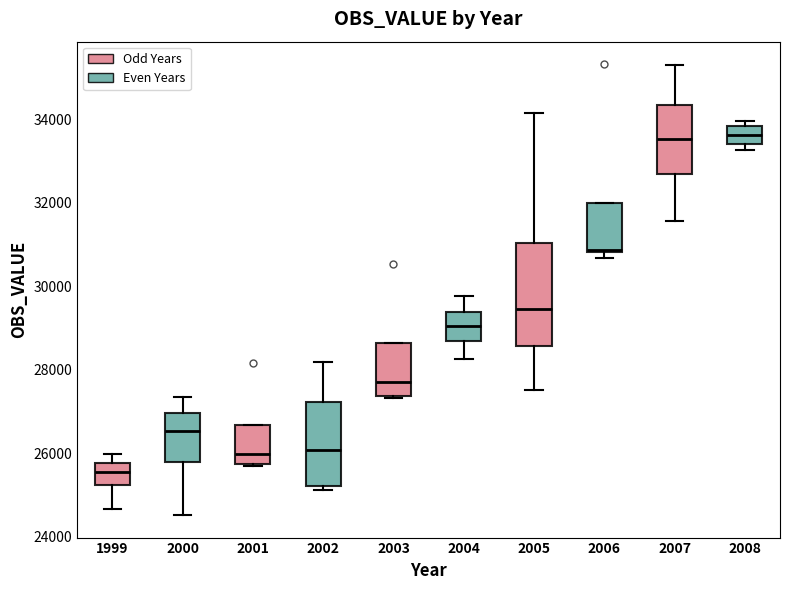

Which box has the lowest median line?

1999